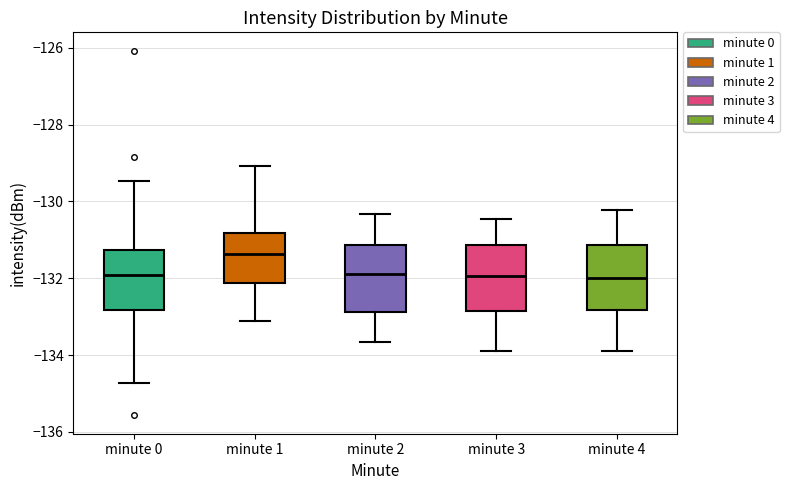

Reading left to right, transcribe this box plot: for each box, give where its median line is, the range the box spans, and where its two whiskers end, as read against the y-axis. The values are not printed on the chart, so give them approximately, as read against the axis.

minute 0: median -132.0, box -132.8 to -131.2, whiskers -134.8 to -129.4
minute 1: median -131.4, box -132.2 to -130.8, whiskers -133.2 to -129.0
minute 2: median -131.8, box -132.8 to -131.2, whiskers -133.6 to -130.4
minute 3: median -132.0, box -132.8 to -131.2, whiskers -133.8 to -130.4
minute 4: median -132.0, box -132.8 to -131.2, whiskers -133.8 to -130.2